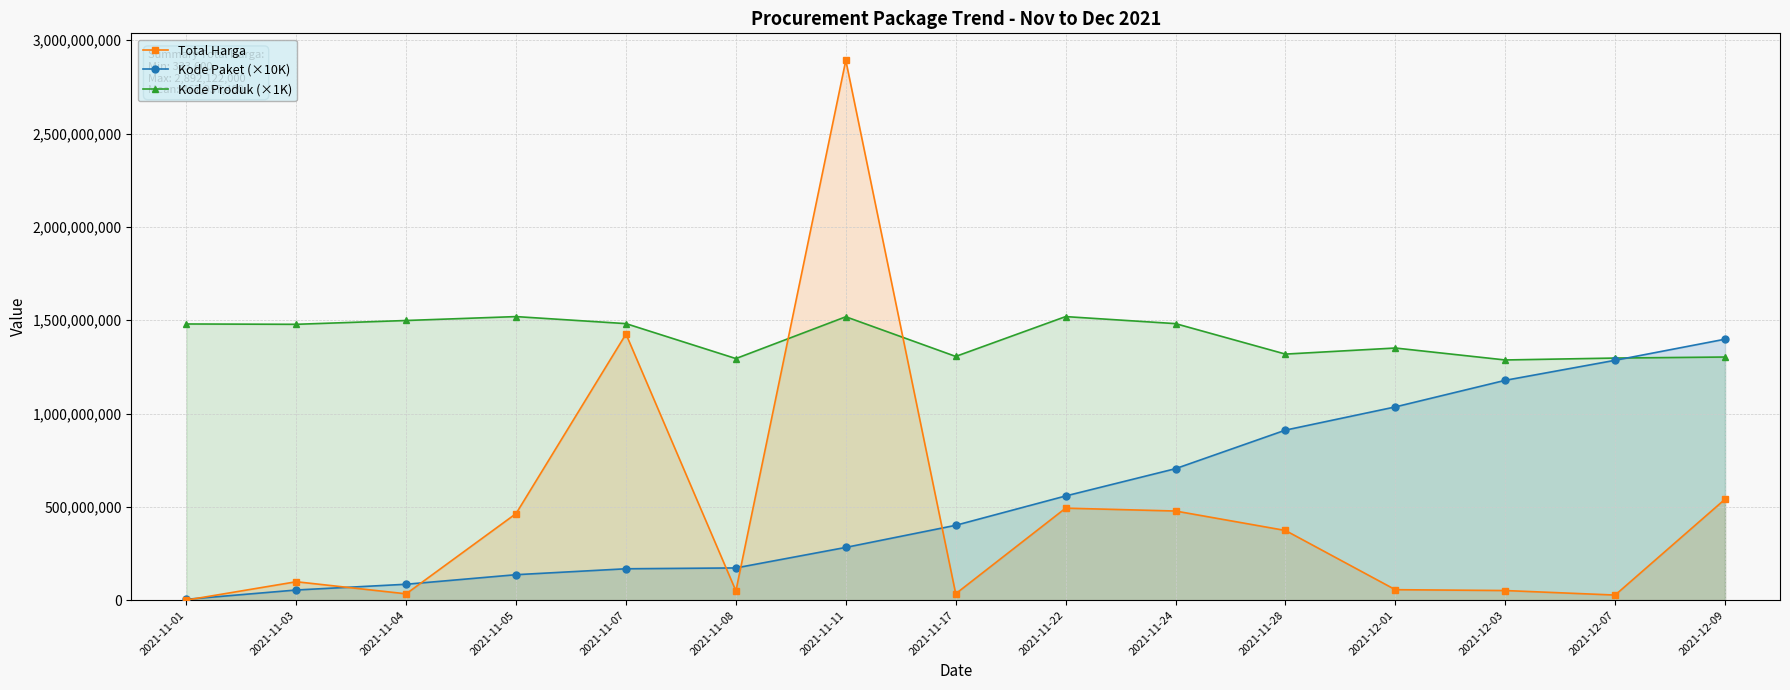

What is the total value across all series at 2021-12-07?

2609682000